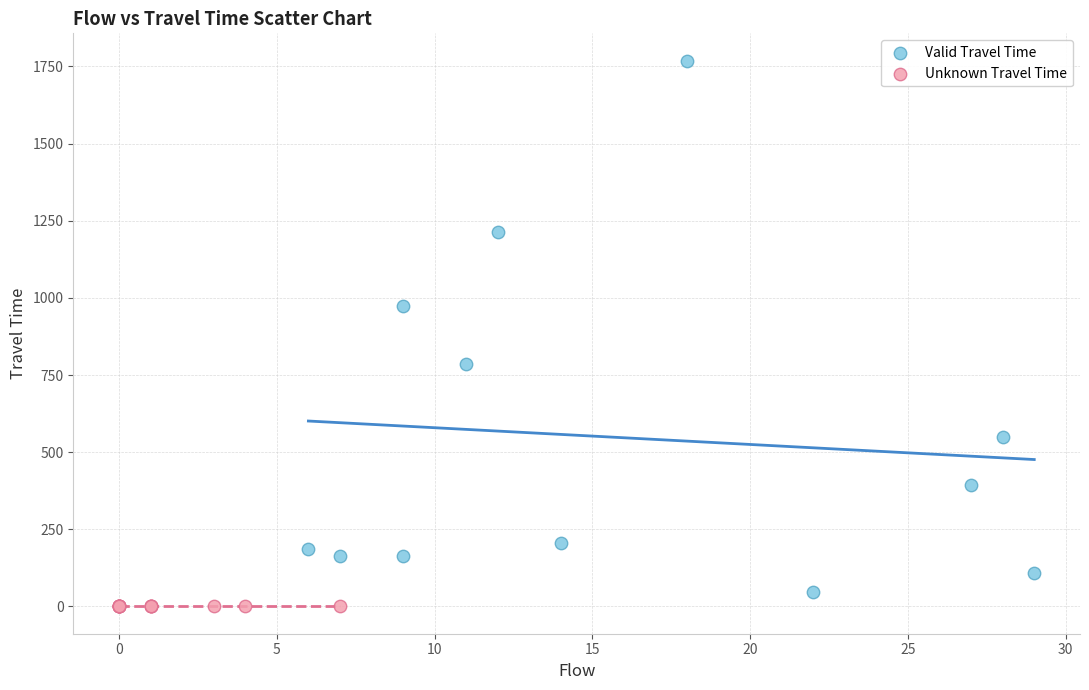

Which series contains the highest Y value?

Valid Travel Time